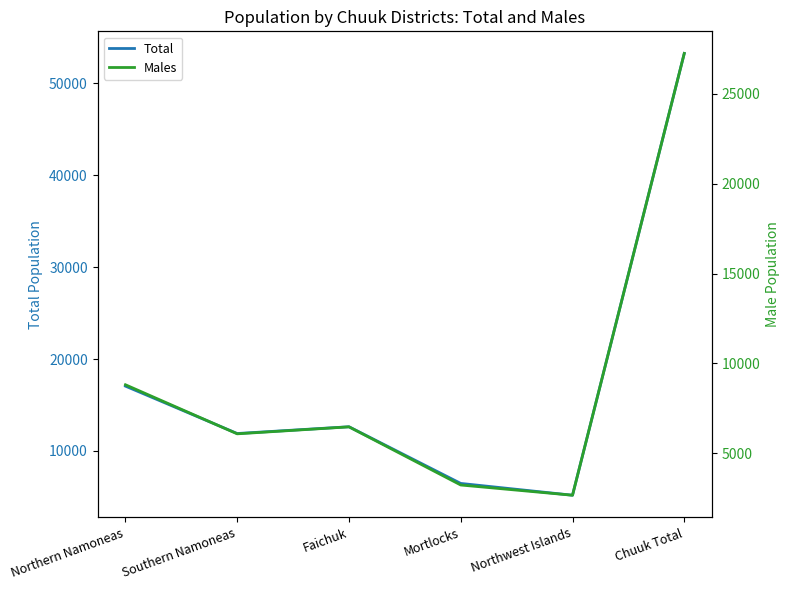

Reading left to right, what are all the values shown in this chart?

Total: Northern Namoneas=17053	Southern Namoneas=11898	Faichuk=12634	Mortlocks=6470	Northwest Islands=5186	Chuuk Total=53241
Males: Northern Namoneas=8809	Southern Namoneas=6079	Faichuk=6467	Mortlocks=3231	Northwest Islands=2662	Chuuk Total=27248